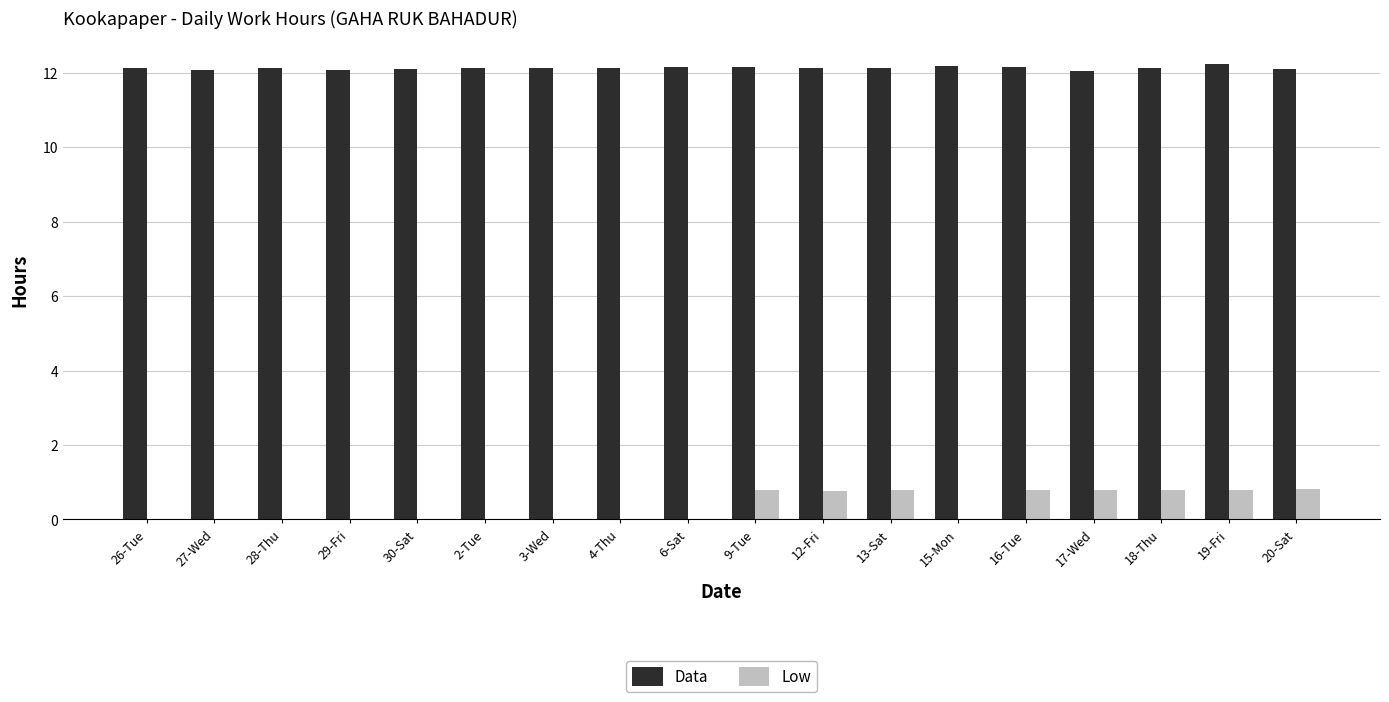

True or false: Data has a value of 12.2 at 6-Sat.

True